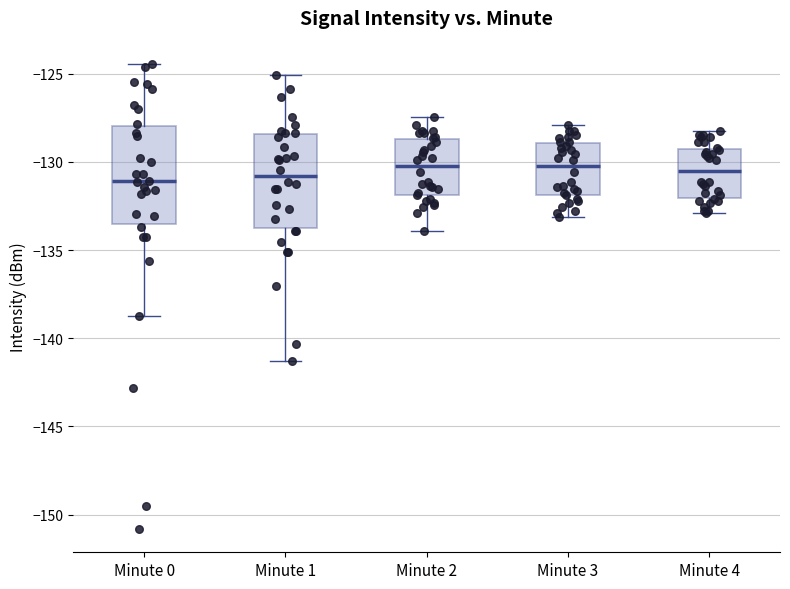

Reading left to right, transcribe this box plot: for each box, give where its median line is, the range the box spans, and where its two whiskers end, as read against the y-axis. The values are not printed on the chart, so give them approximately, as read against the axis.

Minute 0: median -131.0, box -133.5 to -128.0, whiskers -138.5 to -124.5
Minute 1: median -131.0, box -133.5 to -128.5, whiskers -141.5 to -125.0
Minute 2: median -130.0, box -132.0 to -128.5, whiskers -134.0 to -127.5
Minute 3: median -130.0, box -132.0 to -129.0, whiskers -133.0 to -128.0
Minute 4: median -130.5, box -132.0 to -129.5, whiskers -133.0 to -128.0